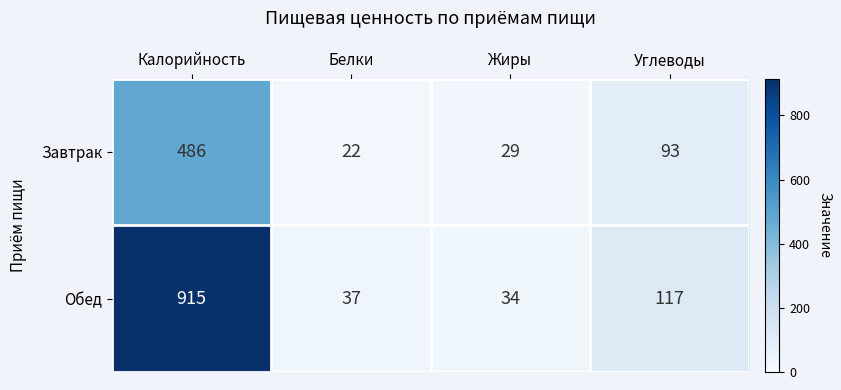

What is the difference between the Завтрак values at Жиры and Белки?

7